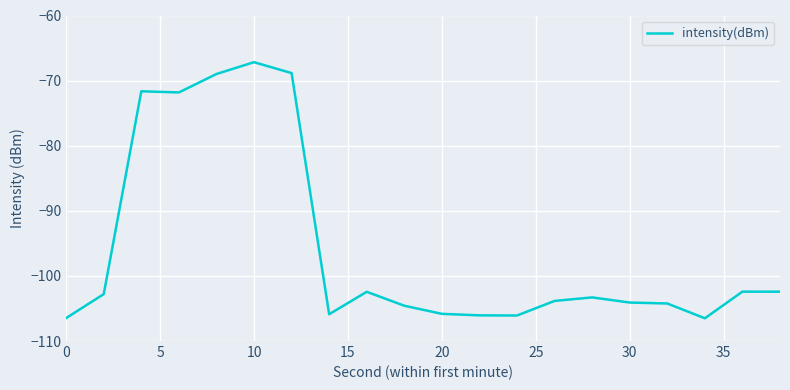

What is the maximum value shown in the chart?

-67.2